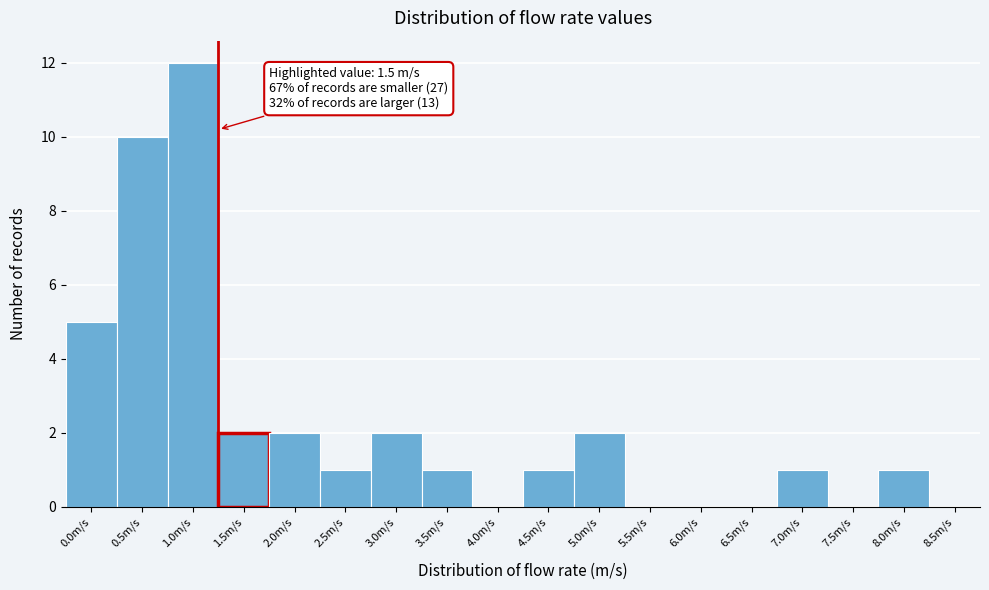

Reading left to right, list all the values displayed in this chart.

0.0m/s=5	0.5m/s=10	1.0m/s=12	1.5m/s=2	2.0m/s=2	2.5m/s=1	3.0m/s=2	3.5m/s=1	4.0m/s=0	4.5m/s=1	5.0m/s=2	5.5m/s=0	6.0m/s=0	6.5m/s=0	7.0m/s=1	7.5m/s=0	8.0m/s=1	8.5m/s=0